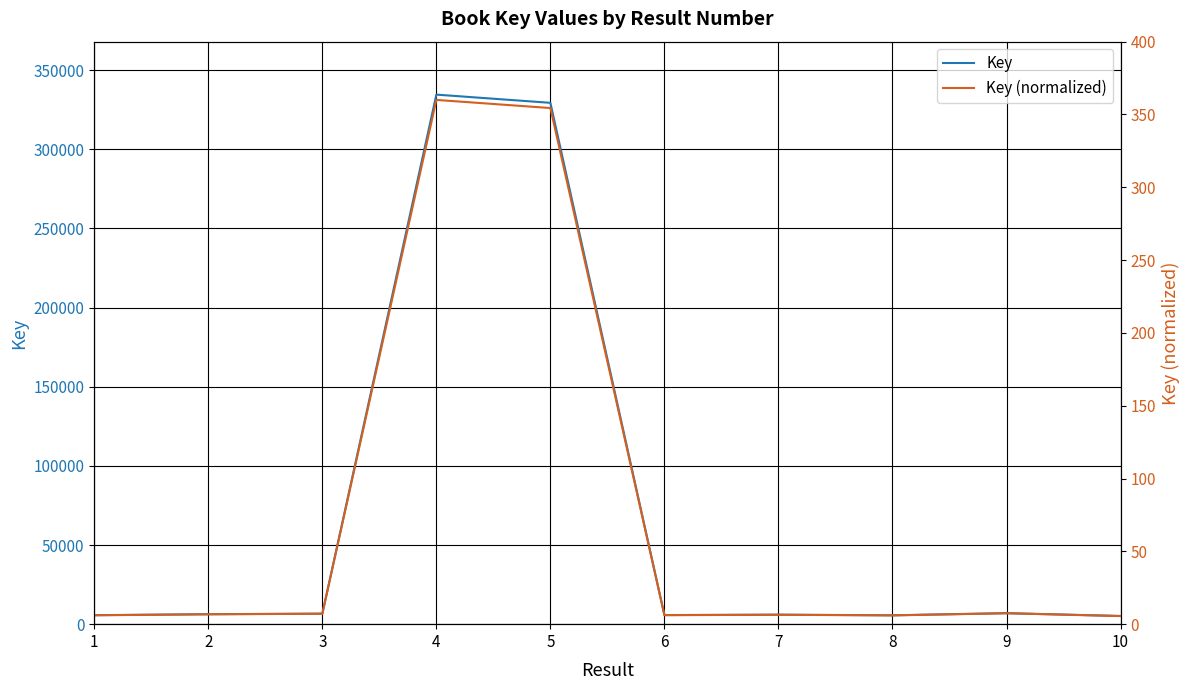

Where does the Key (normalized) series first go above 6?

1